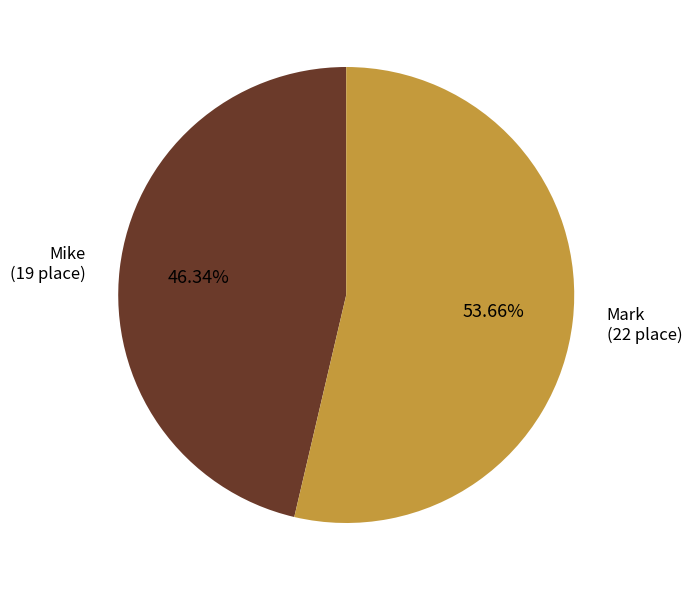

Is there any slice that represents more than half of the pie?

Yes